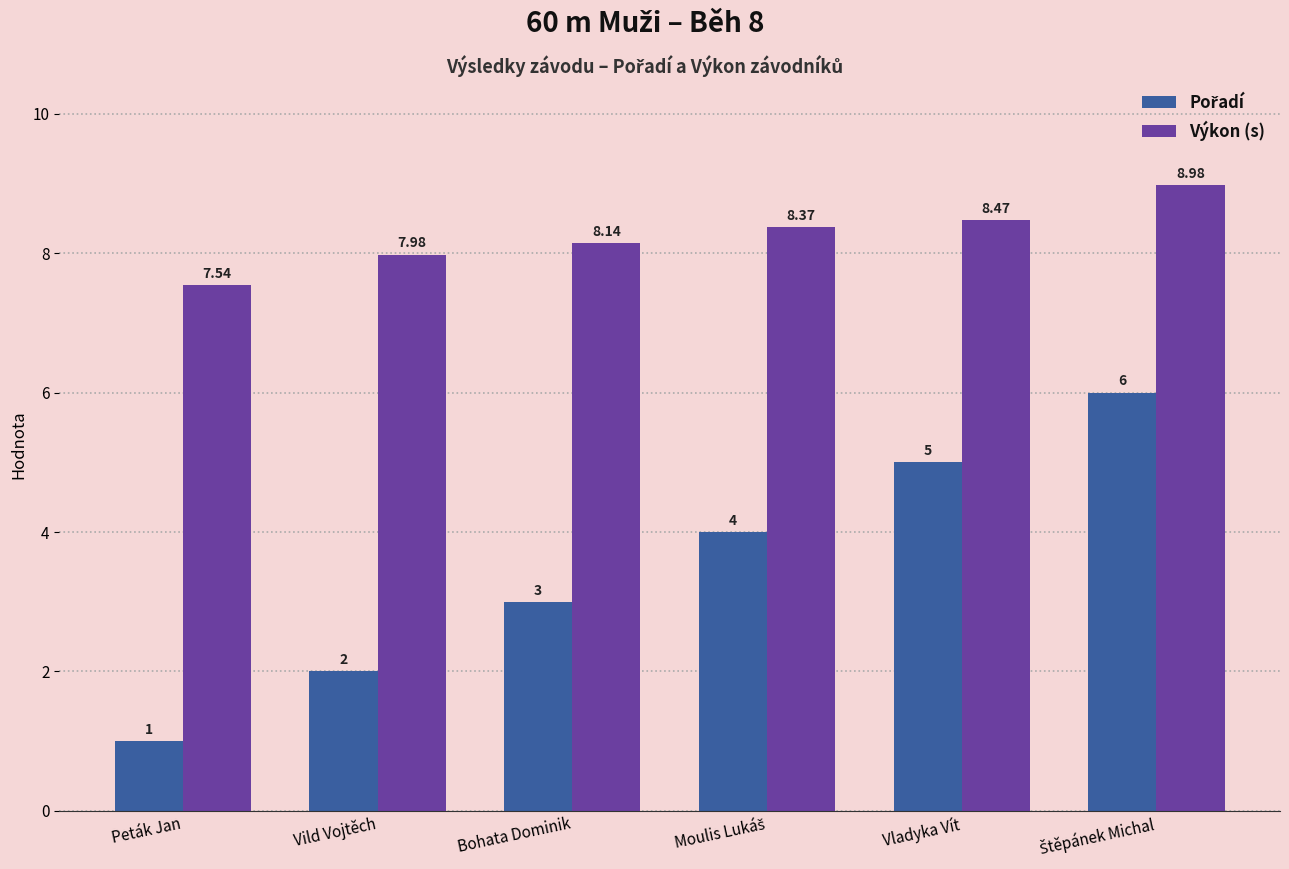

How many bars are there in total?

12